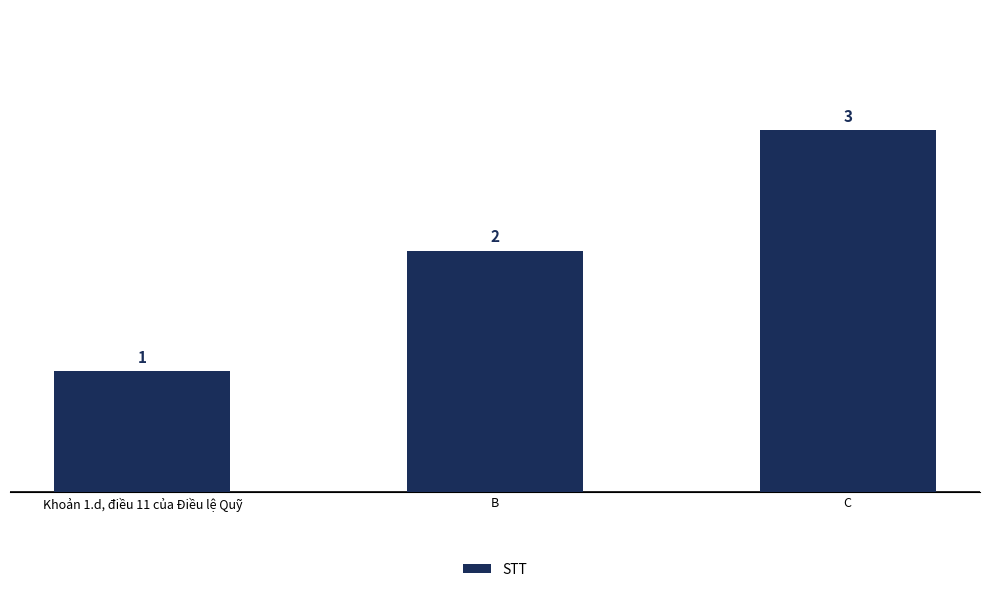

How many values are between 1 and 3?

3